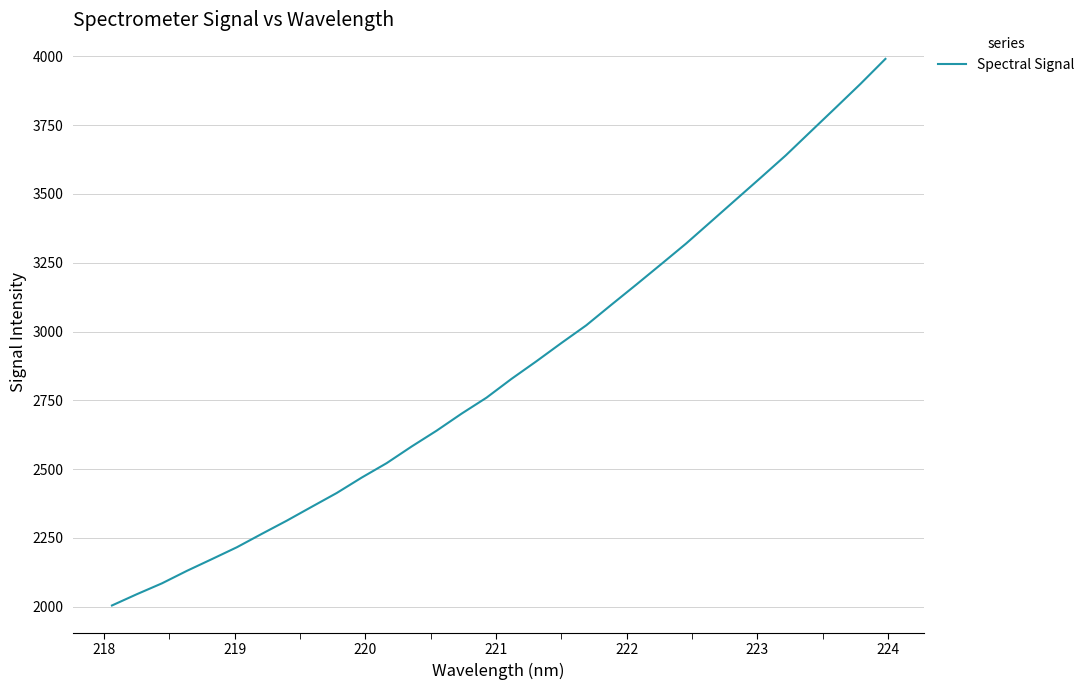

What is the minimum value shown in the chart?

2004.8